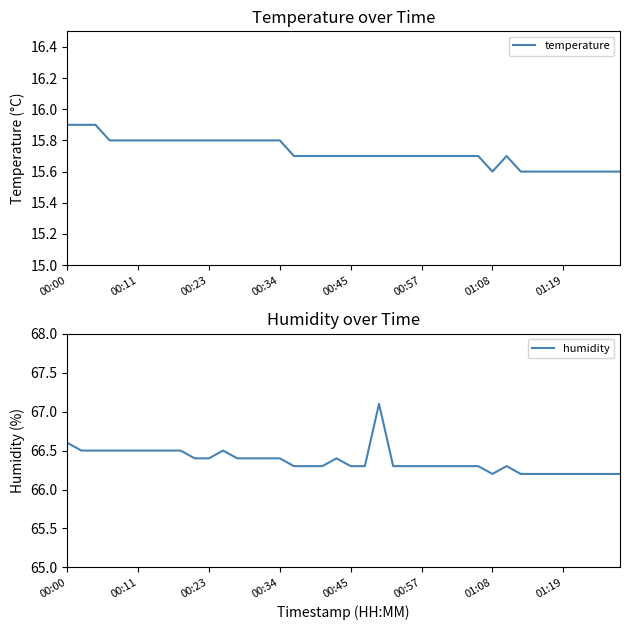

How many interior local valleys does the temperature series have?

1